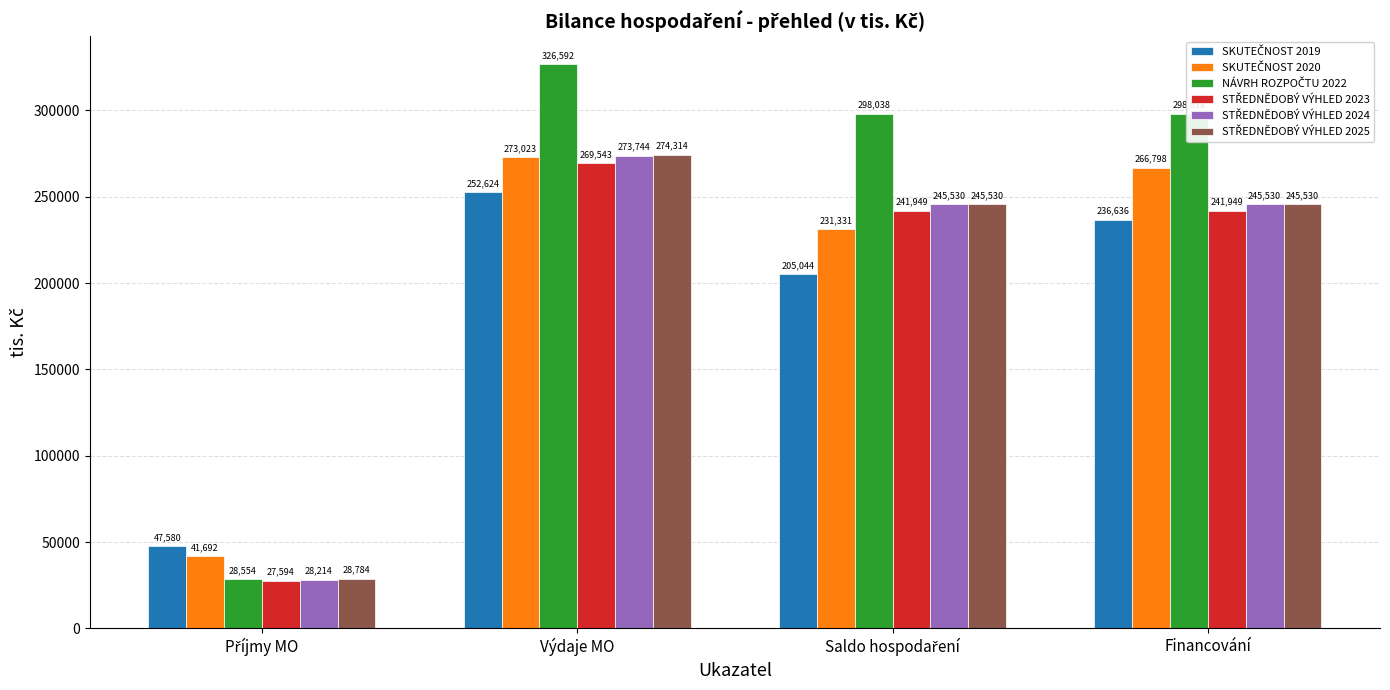

At how many categories does at least one series exceed 240664?

3